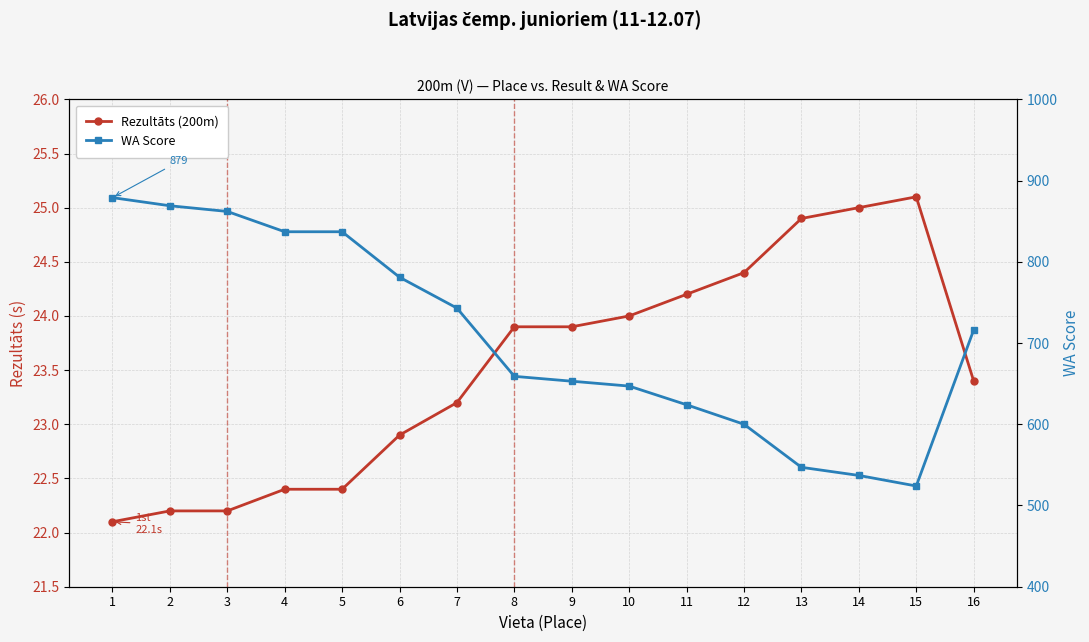

Reading left to right, extract all data points from this chart.

Rezultāts (200m): 22.1	22.2	22.2	22.4	22.4	22.9	23.2	23.9	23.9	24.0	24.2	24.4	24.9	25.0	25.1	23.4
WA Score: 879.0	869.0	862.0	837.0	837.0	781.0	743.0	659.0	653.0	647.0	624.0	600.0	547.0	537.0	524.0	716.0